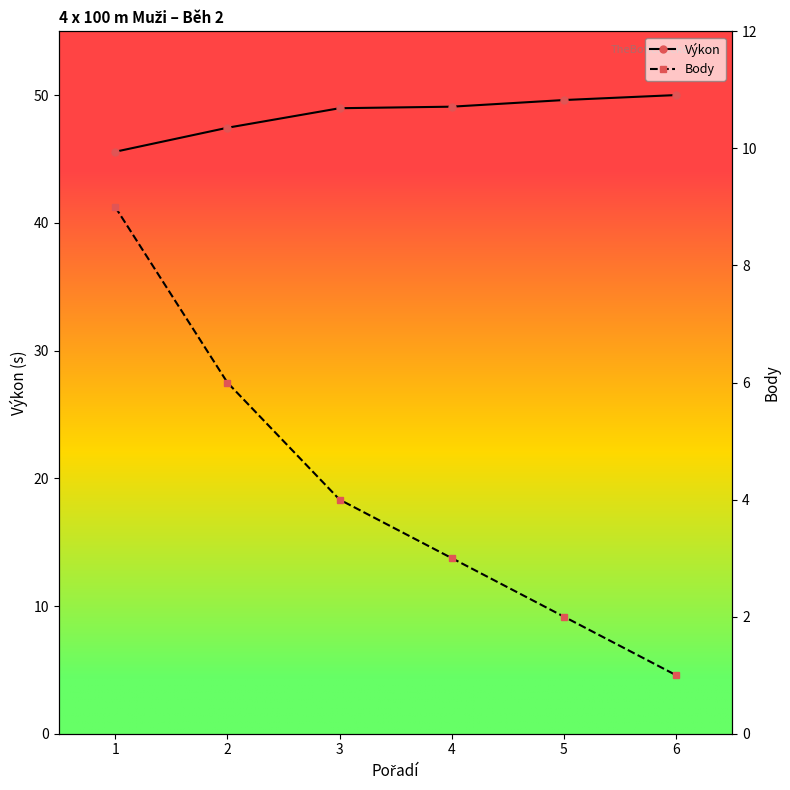

Which series has the largest total across all categories?

Výkon